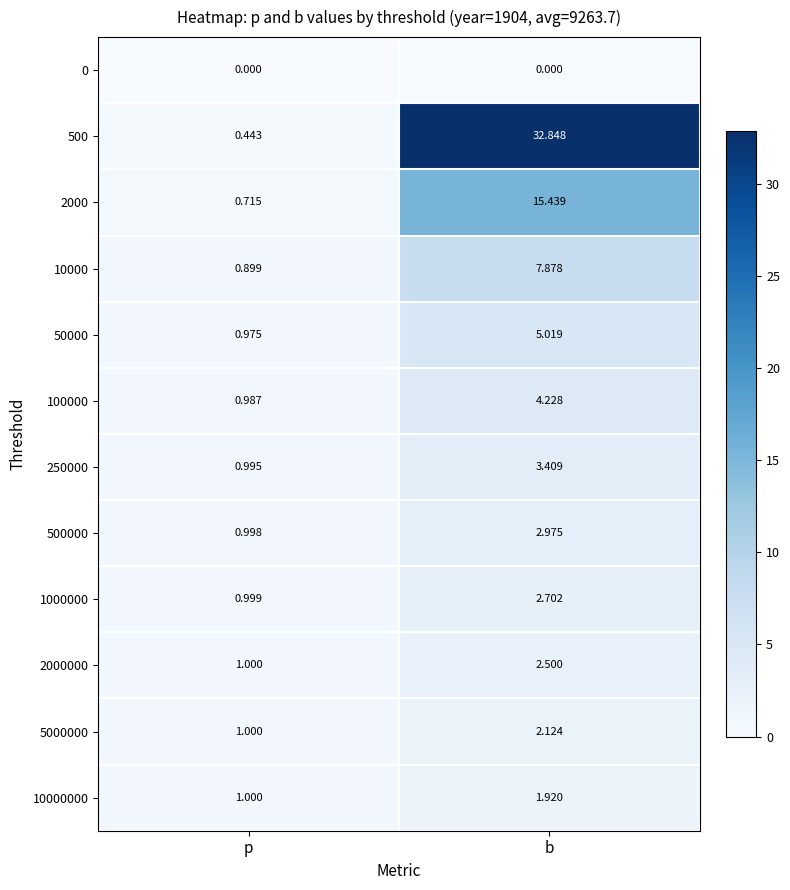

At which label is 500 closest to 16?

p